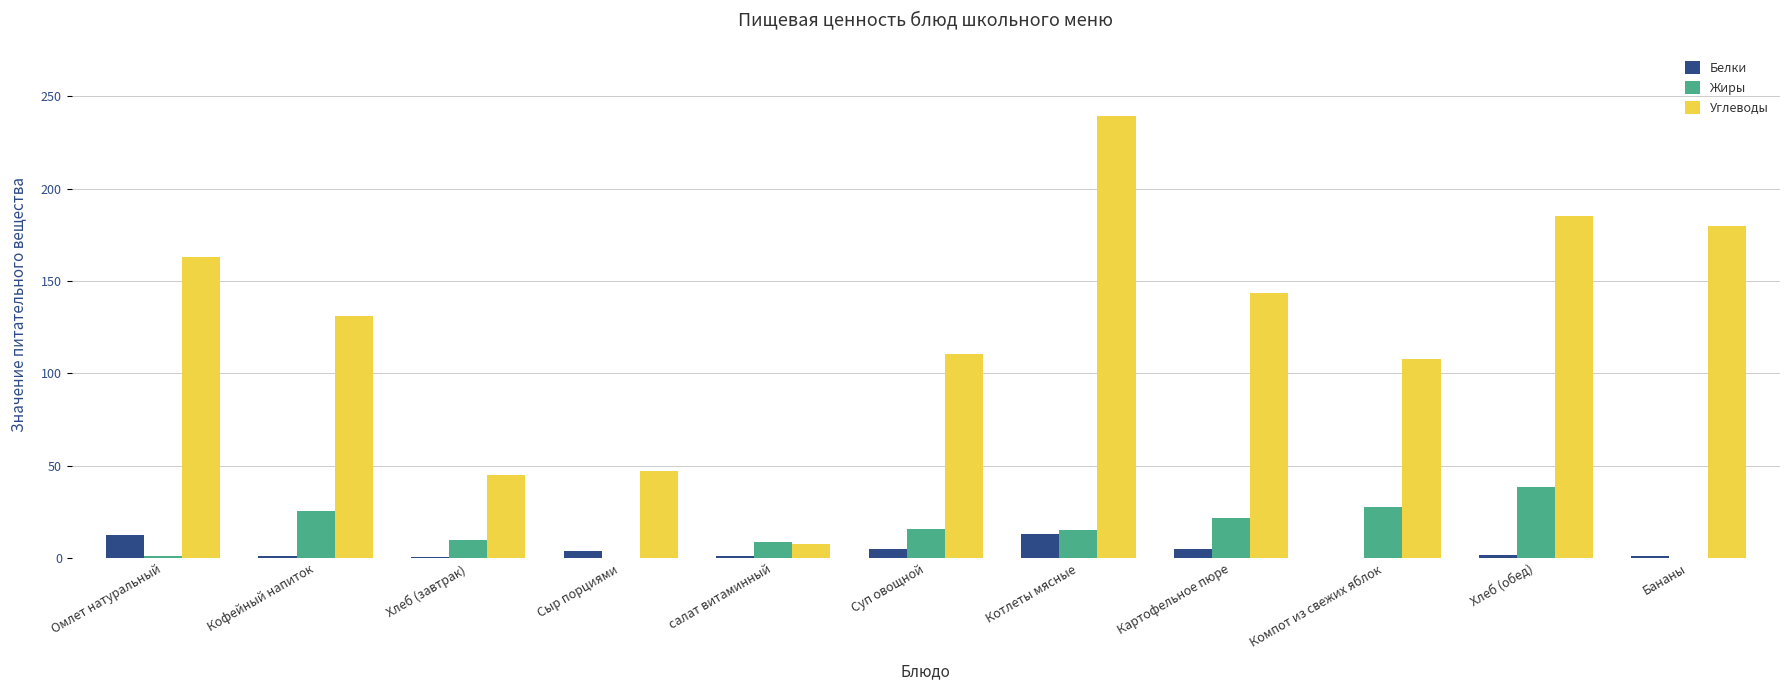

At which category is the sum across all series the highest?

Котлеты мясные